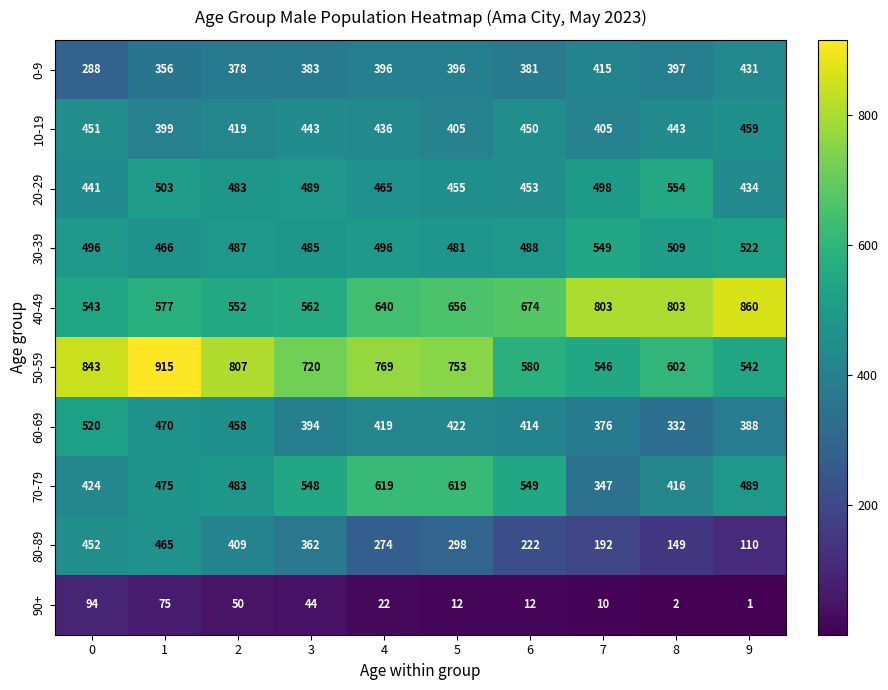

What is the total value across all series at 2?

4526